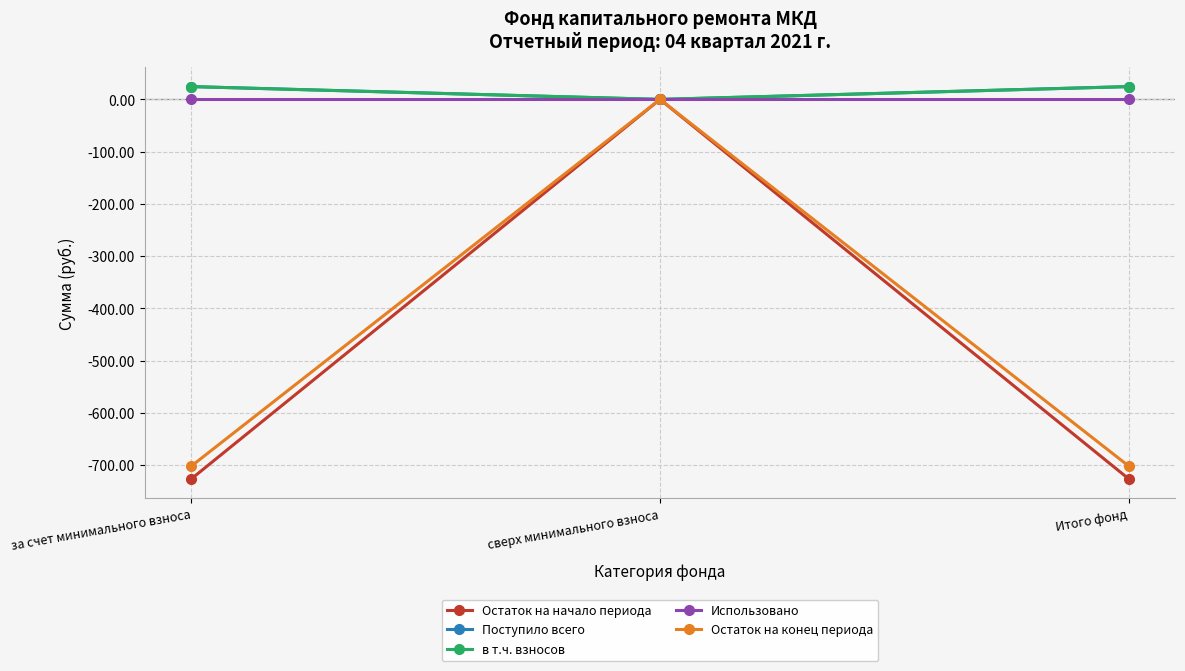

The value of в т.ч. взносов at Итого фонд is 24.5. True or false?

True